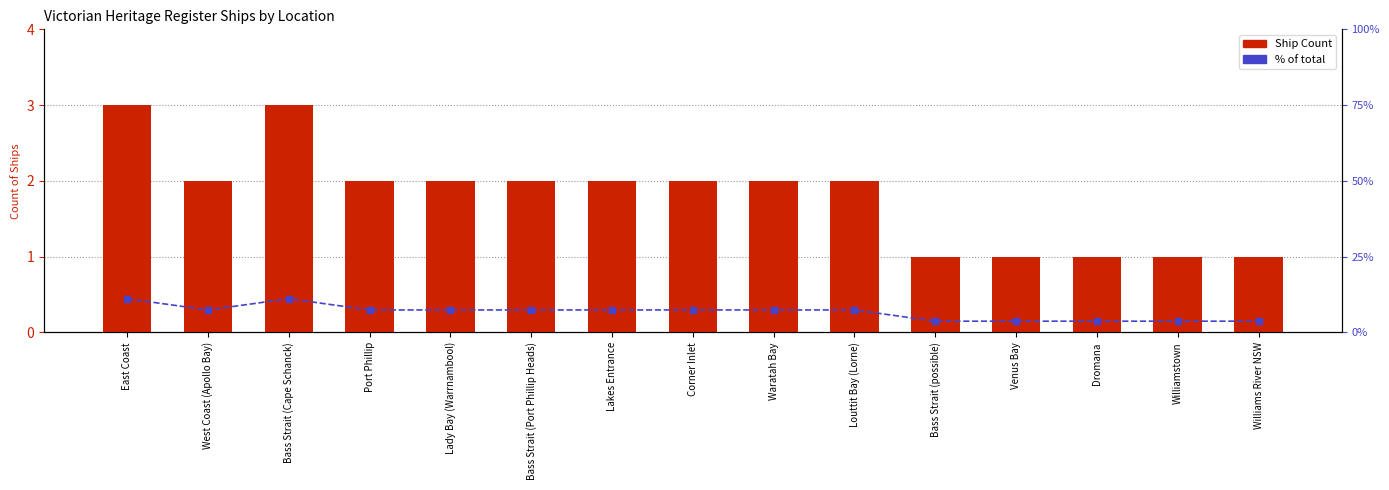

Reading left to right, what are all the values shown in this chart?

Ship Count: 3.0	2.0	3.0	2.0	2.0	2.0	2.0	2.0	2.0	2.0	1.0	1.0	1.0	1.0	1.0
% of total: 11.1	7.4	11.1	7.4	7.4	7.4	7.4	7.4	7.4	7.4	3.7	3.7	3.7	3.7	3.7